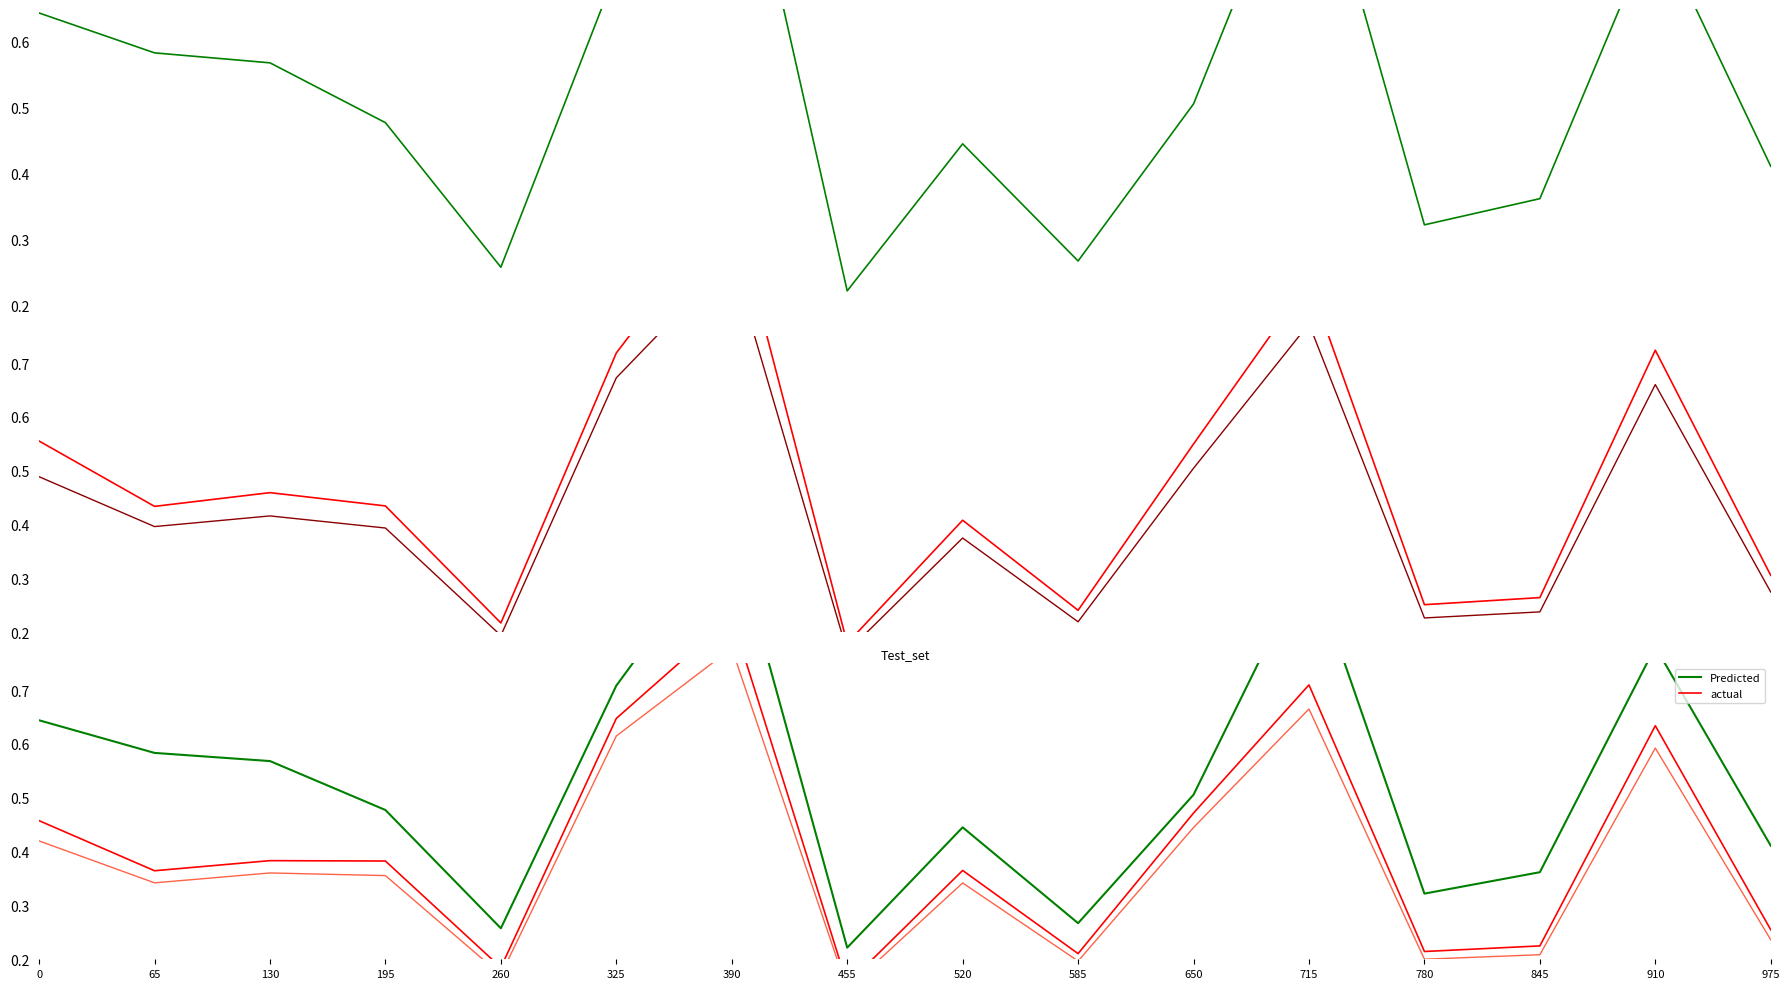

True or false: Liczba szkół has a value of 0.4 at 845.

True